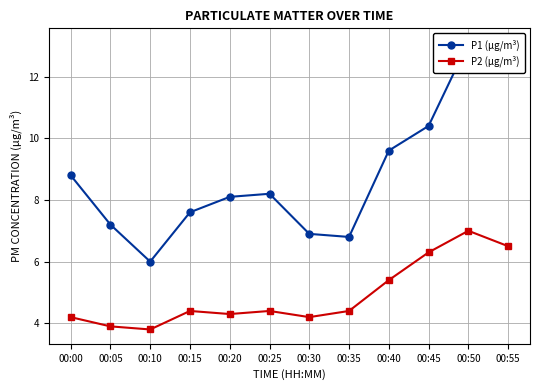

The value of P2 (µg/m³) at 00:30 is 4.2. True or false?

True